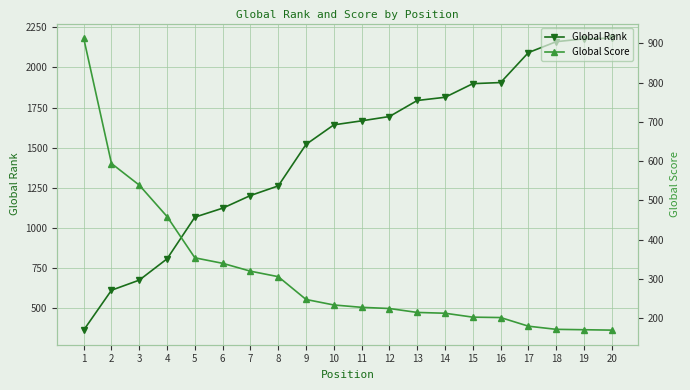

At which category is the sum across all series the highest?

20